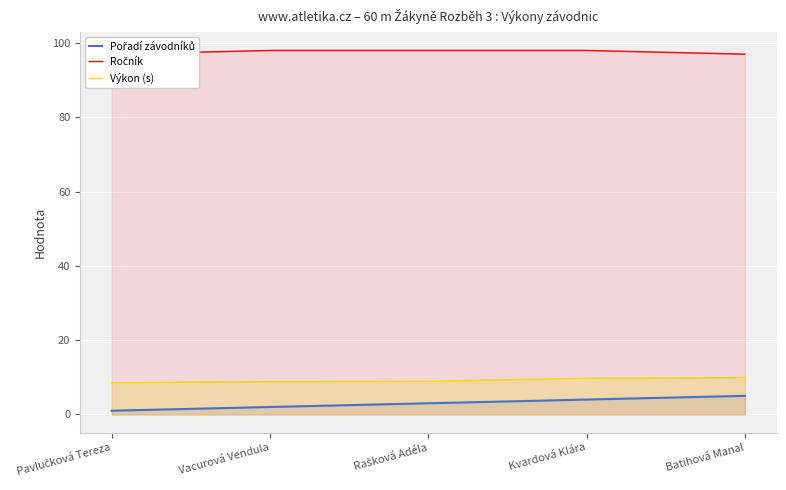

Which series has the largest range (max minus min)?

Pořadí závodníků